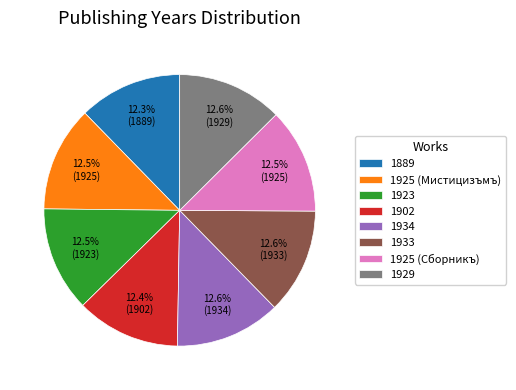

What percentage is NOT represented by 1925 (Мистицизъмъ)?

87.5%